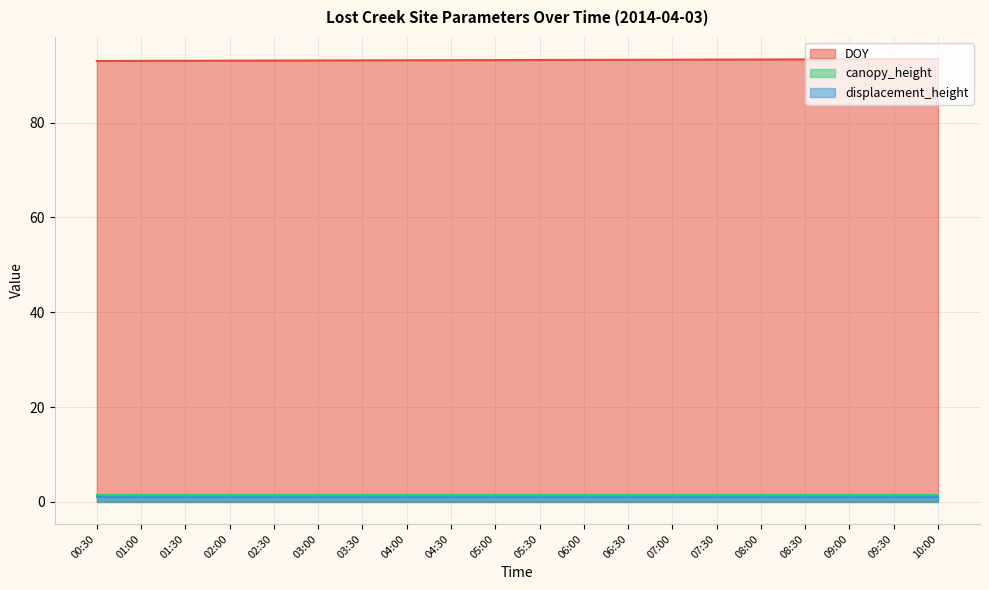

What is the label of the 7th point from the right?

07:00